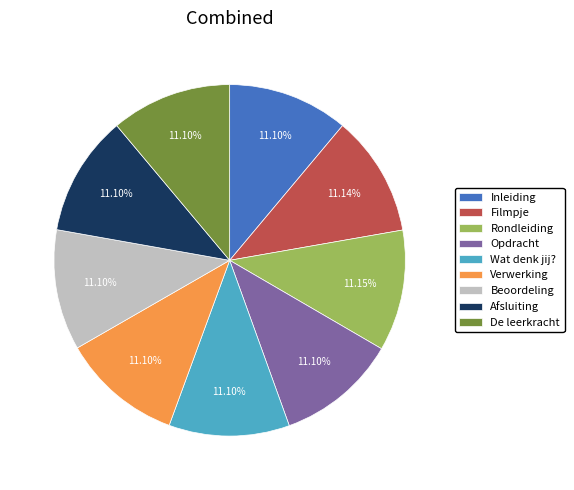

Is it true that Opdracht is 11% of the pie?

True